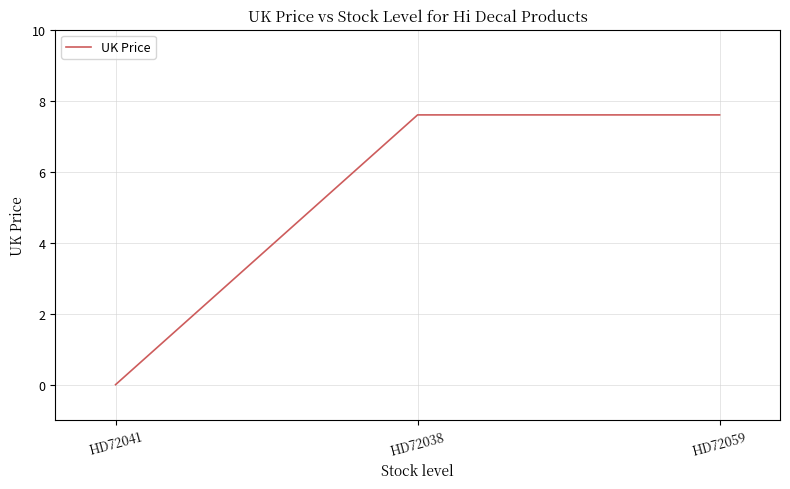

What is the sum of the values at HD72059 and HD72041?

7.6